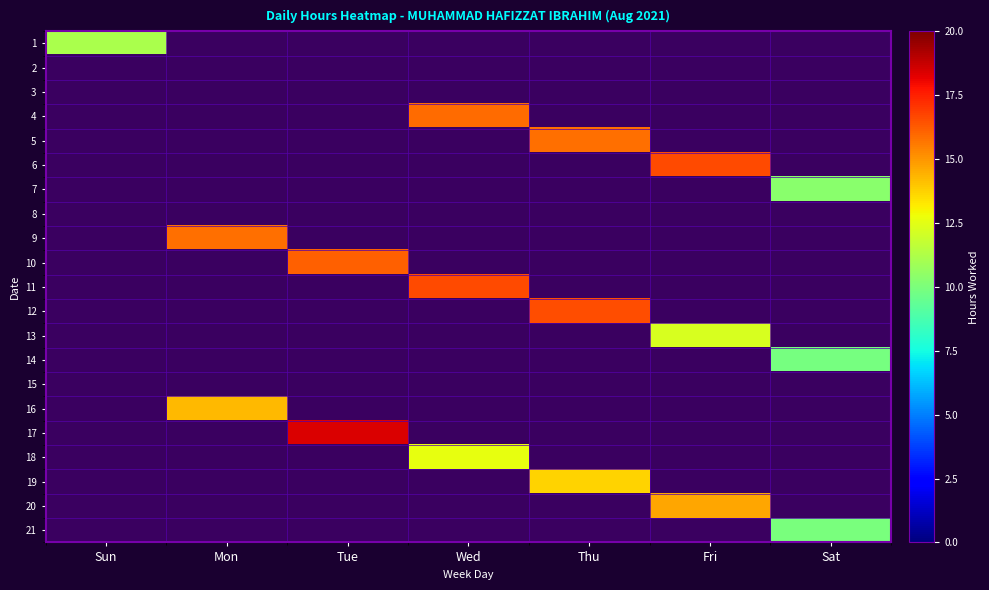

Which category has the highest value across all series?

Tue